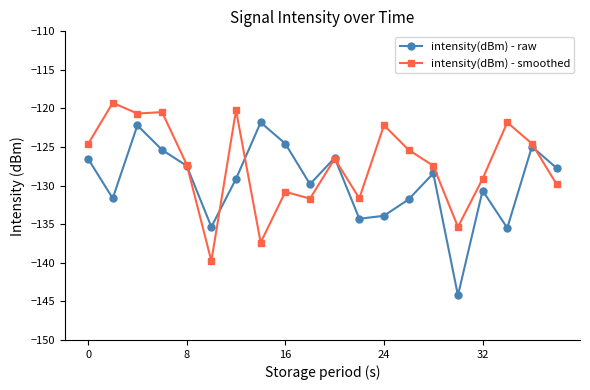

List the series in order of their peak value, lowest first.

intensity(dBm) - raw, intensity(dBm) - smoothed